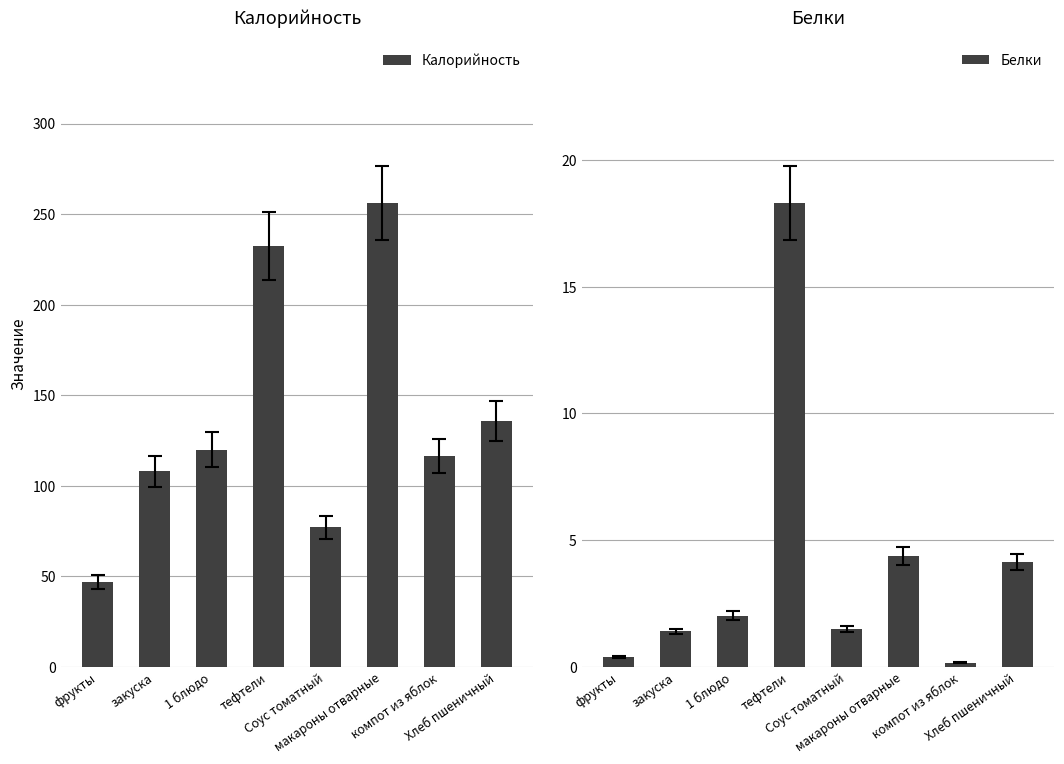

List the series in order of their peak value, lowest first.

Белки, Калорийность